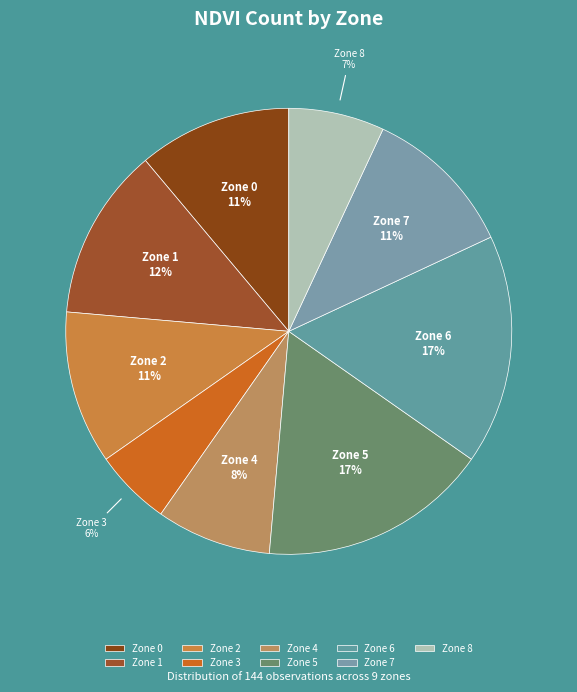

How many segments does this pie chart have?

9